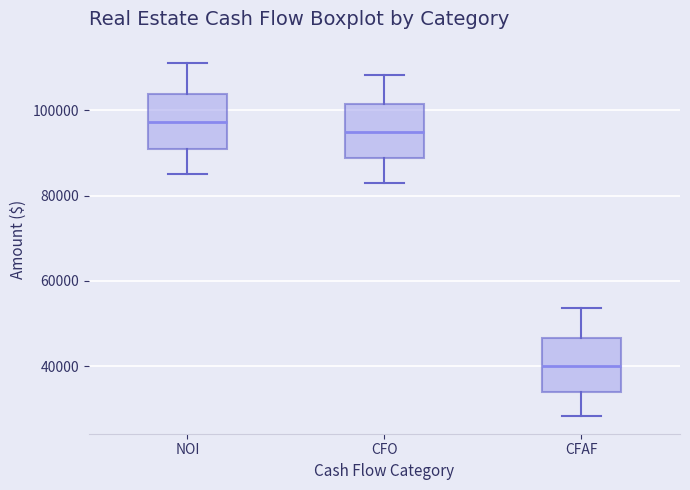

Reading left to right, read every box against the y-axis: the position of its median line, the range the box covers, and the ends of its whiskers. The values are not printed on the chart, so give them approximately, as read against the axis.

NOI: median 98000, box 90000 to 104000, whiskers 86000 to 112000
CFO: median 94000, box 88000 to 102000, whiskers 84000 to 108000
CFAF: median 40000, box 34000 to 46000, whiskers 28000 to 54000